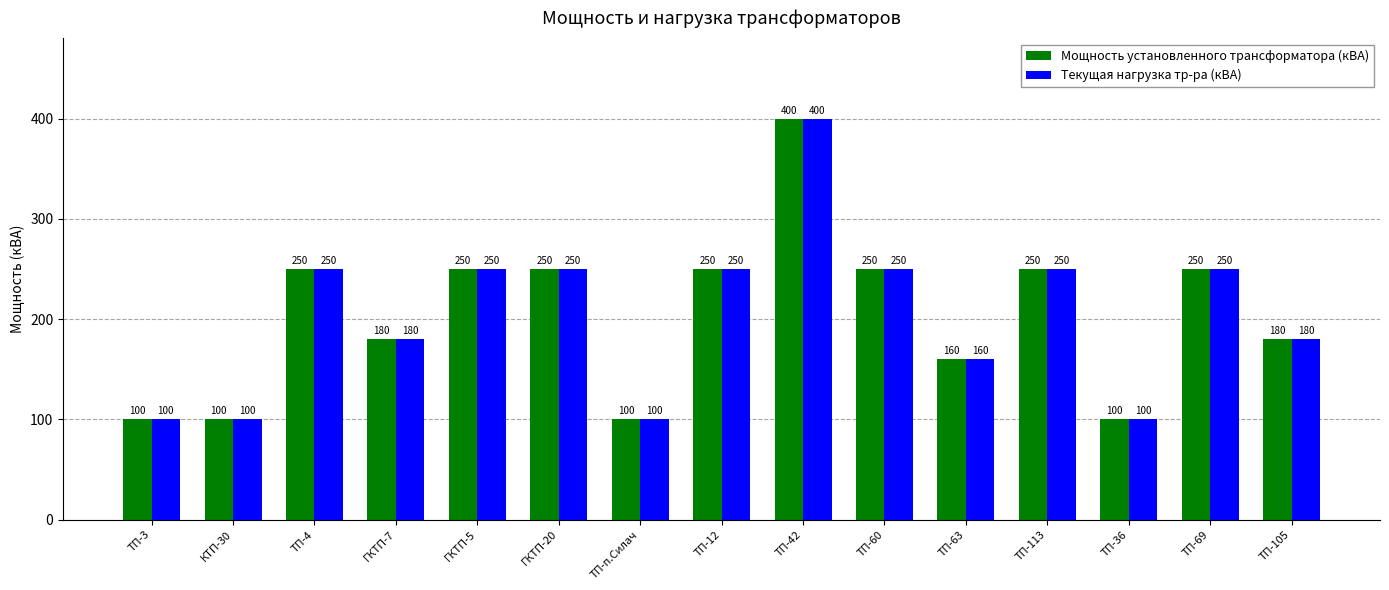

What is the maximum value shown in the chart?

400